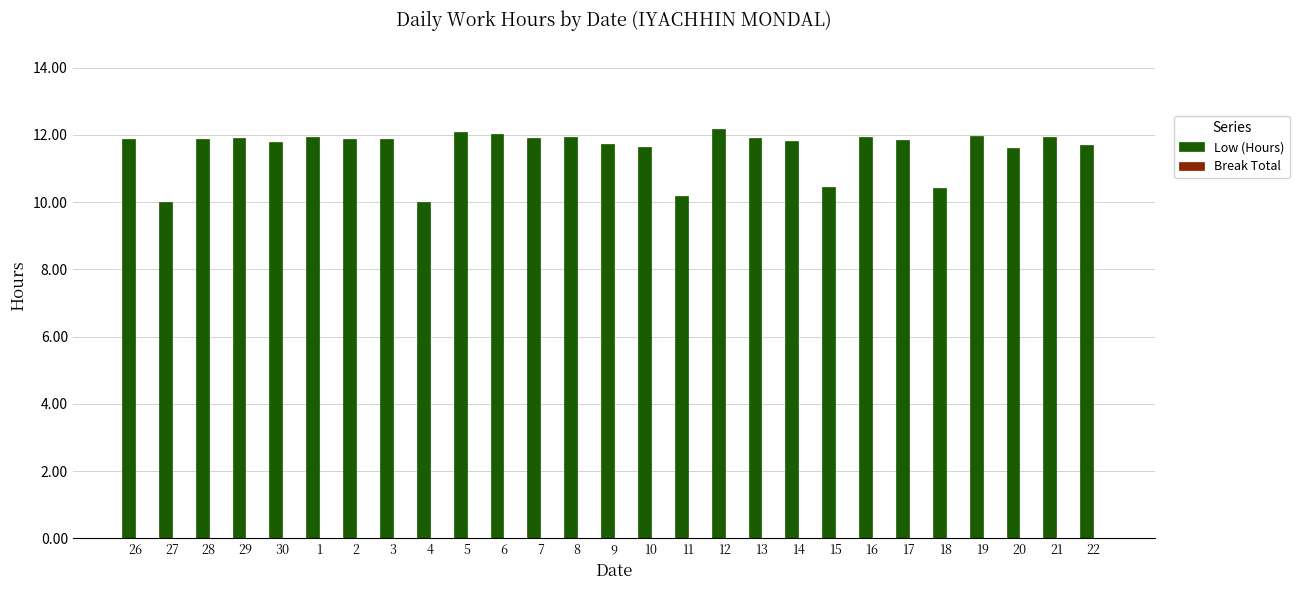

Where does the data first go above 11?

26